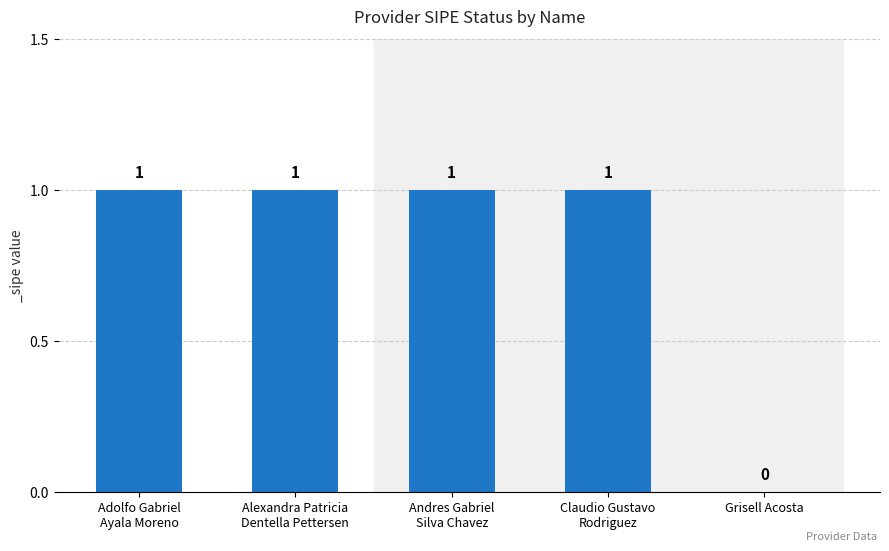

How many data points does each series have?

5